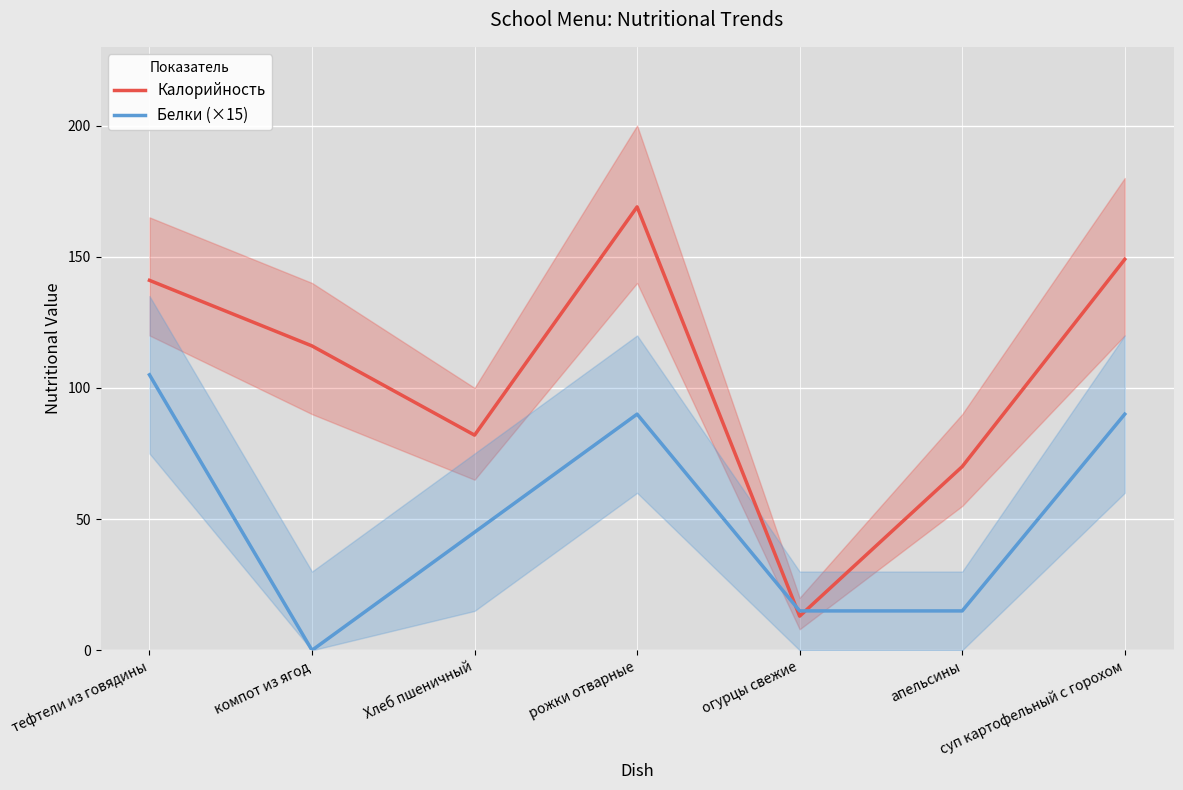

At which category is the sum across all series the highest?

рожки отварные